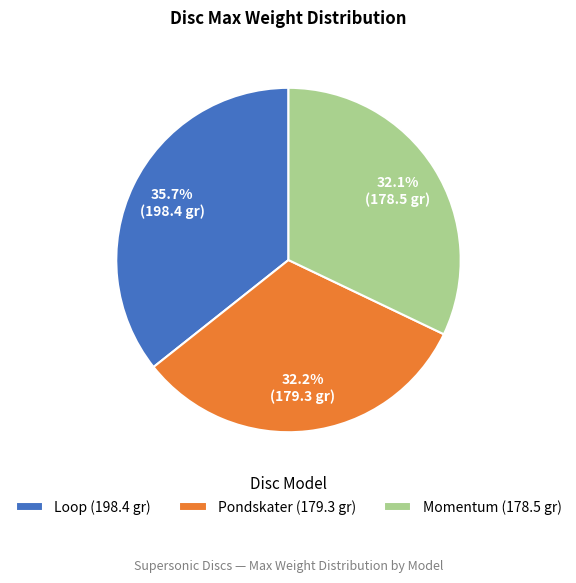

Does any single category account for the majority?

No